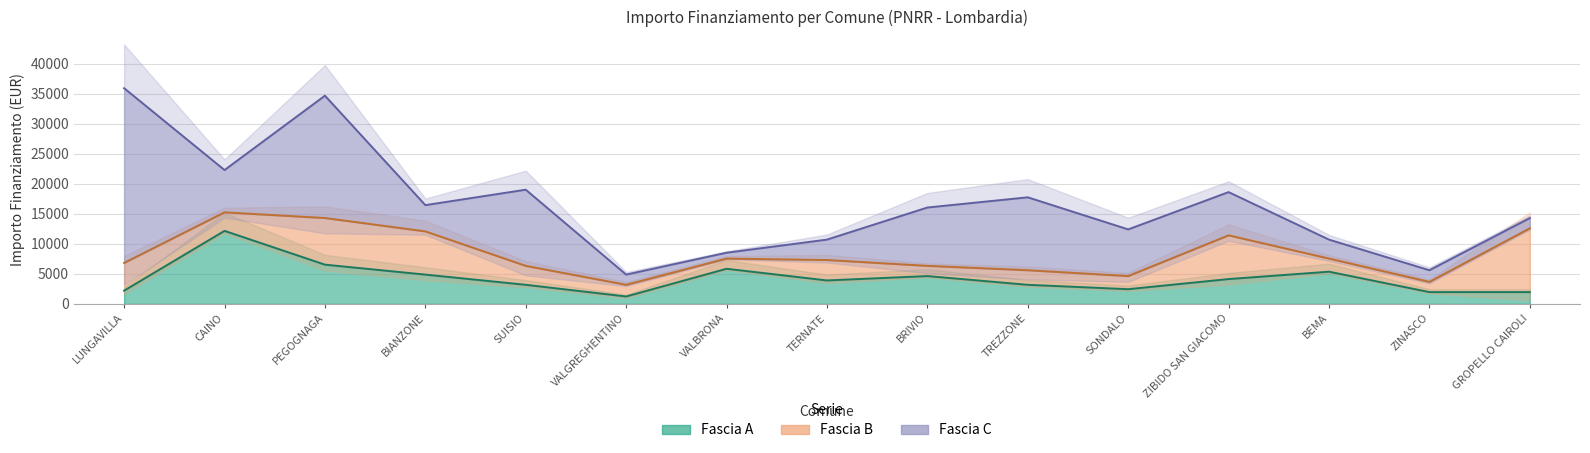

What is the sum of all Fascia A values?

63364